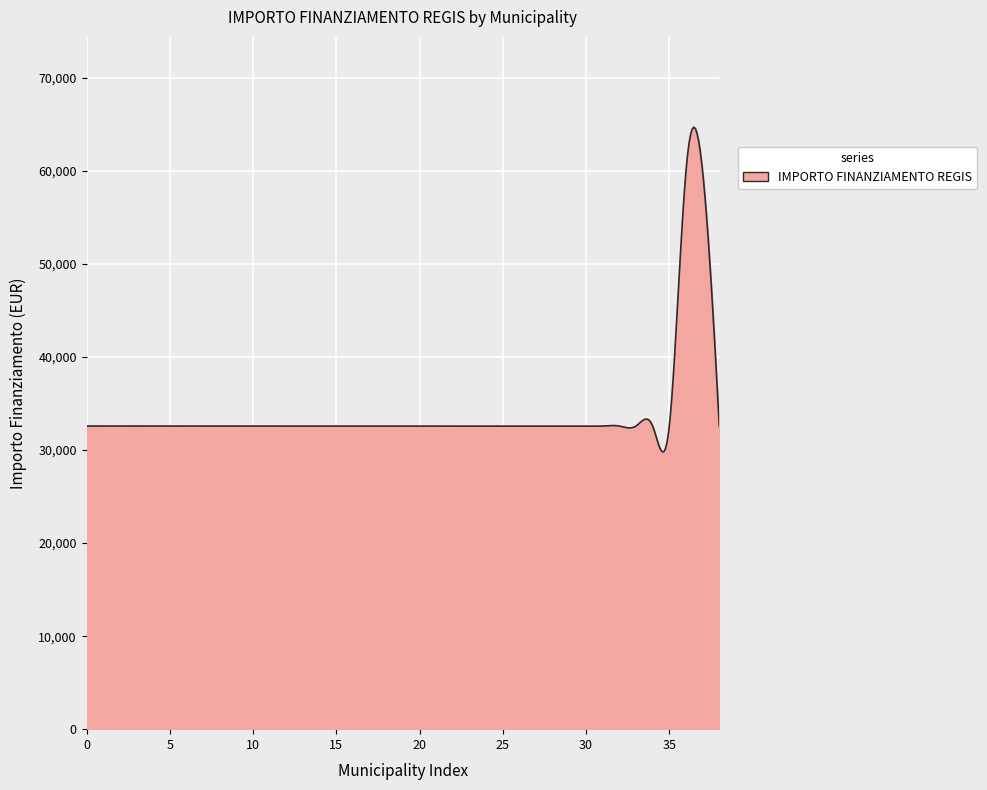

What is the smallest value displayed?

29823.5